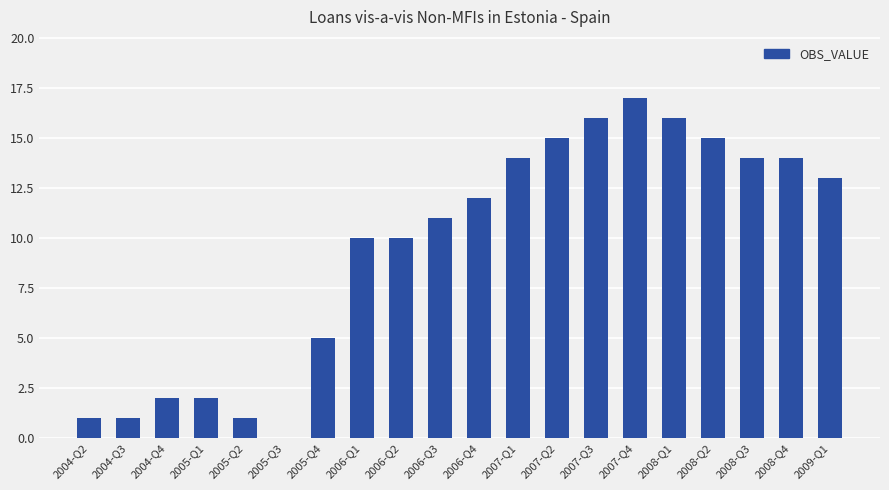

What is the approximate value at 2006-Q4?

12